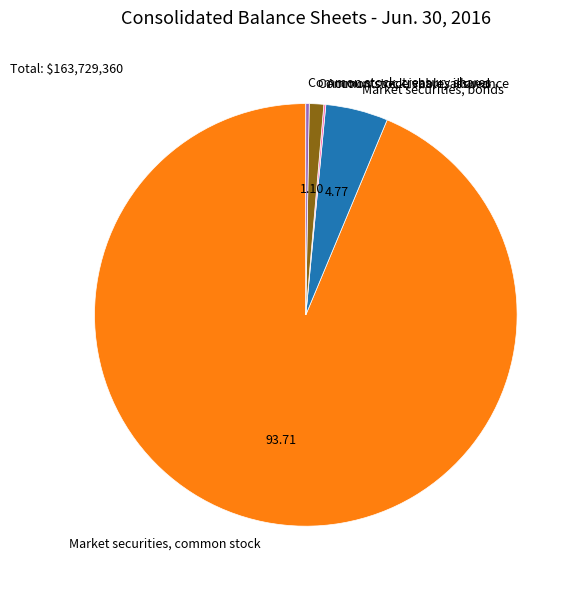

Which has a higher value, Common stock, shares issued or Market securities, bonds?

Market securities, bonds